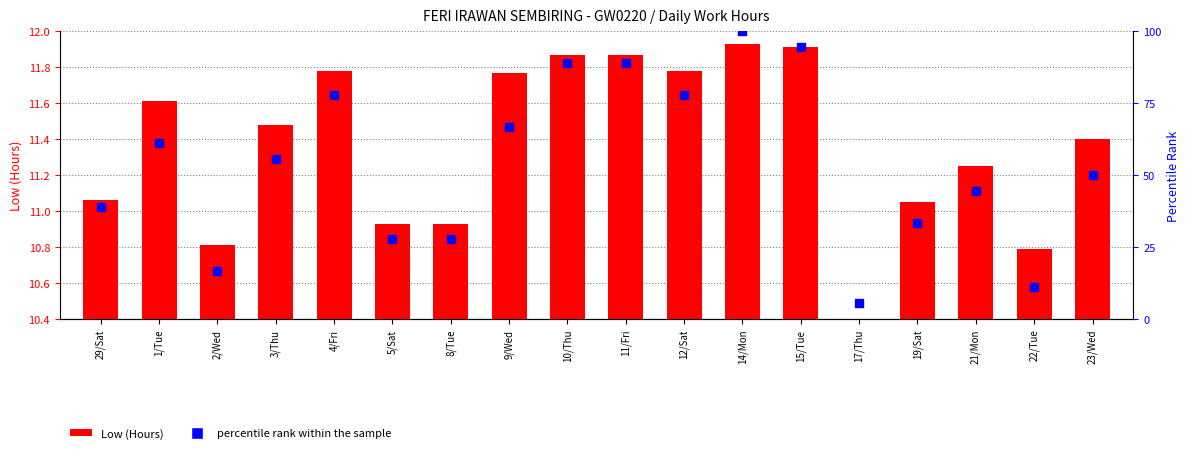

Which series reaches the maximum Y coordinate?

percentile rank within the sample